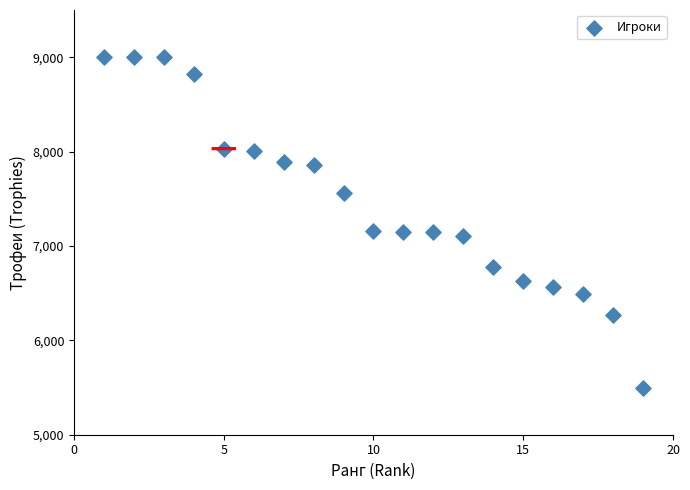

What is the range of Y values (max minus min)?

3500